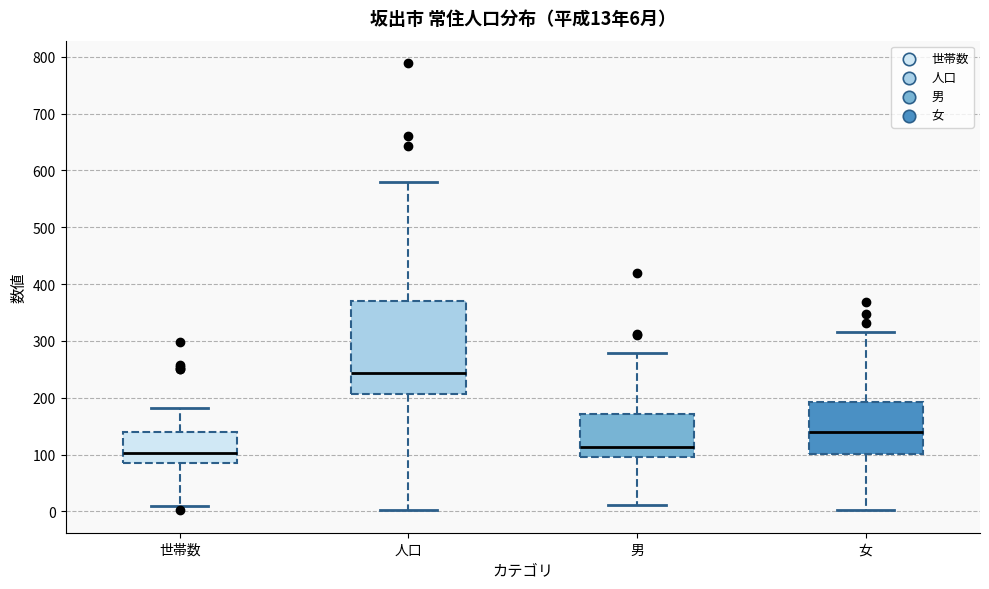

Which box is the tallest, from its lower edge to its upper edge?

人口